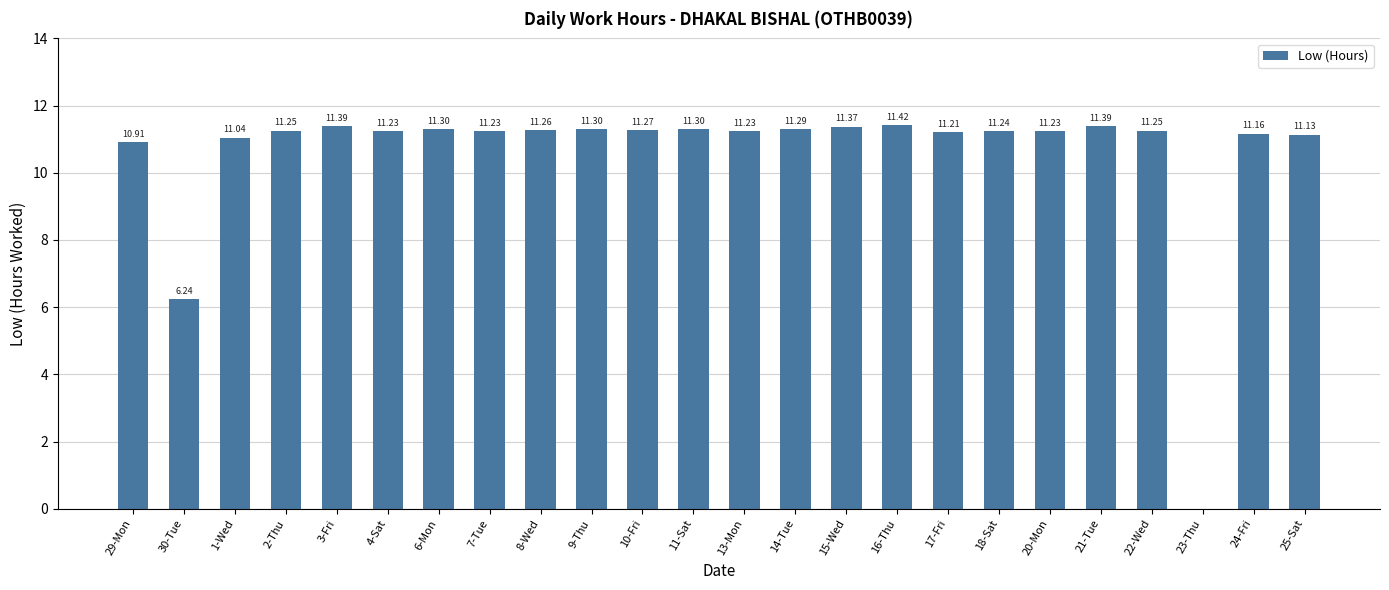

Between 9-Thu and 3-Fri, which is larger?

3-Fri